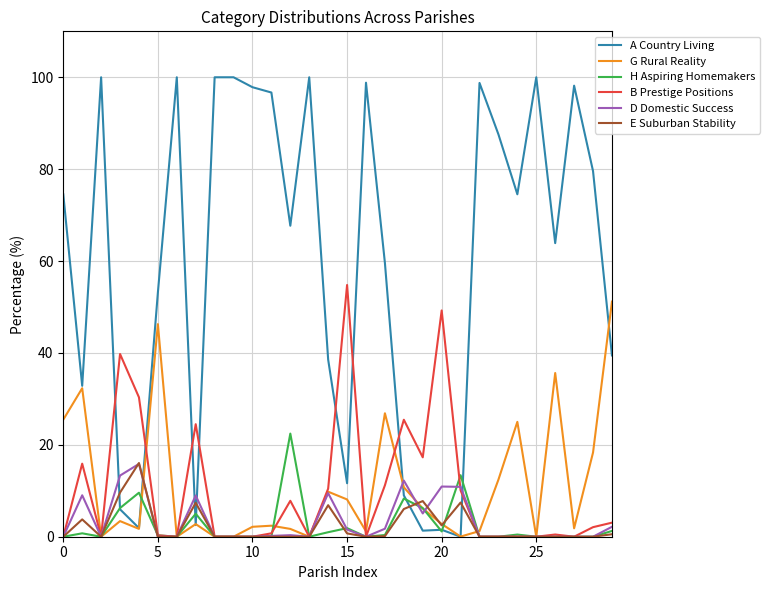

How many categories are shown in the chart?

30